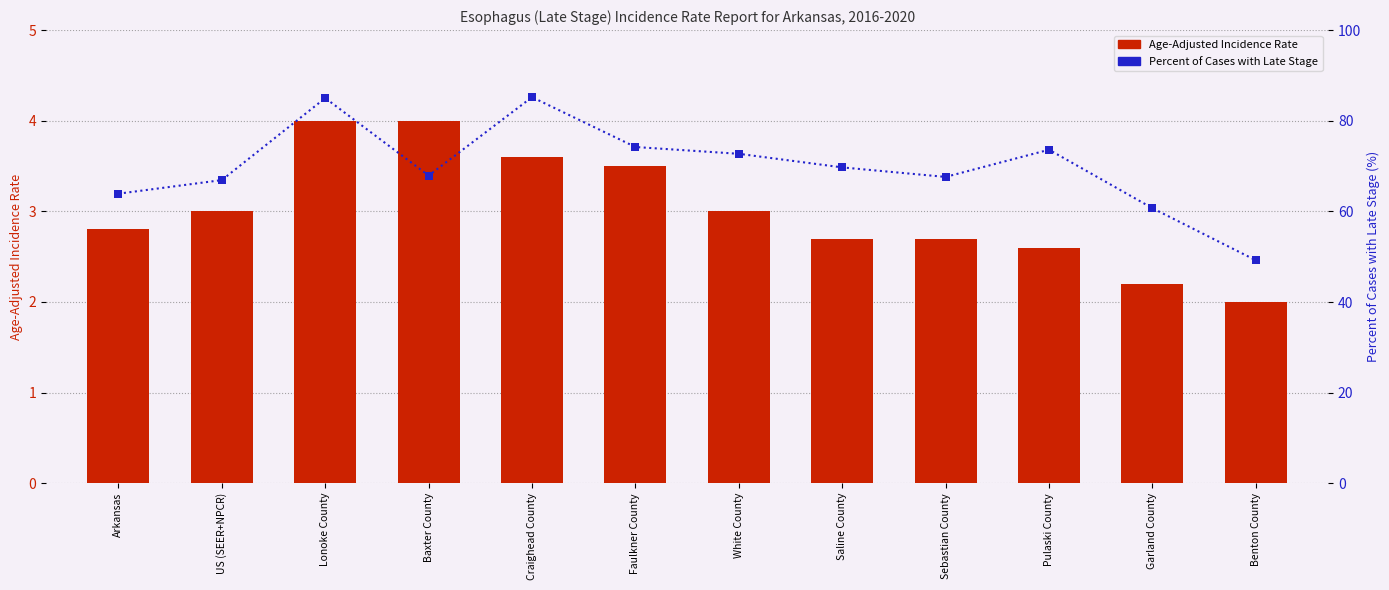

Which series contains the lowest Y value?

Age-Adjusted Incidence Rate